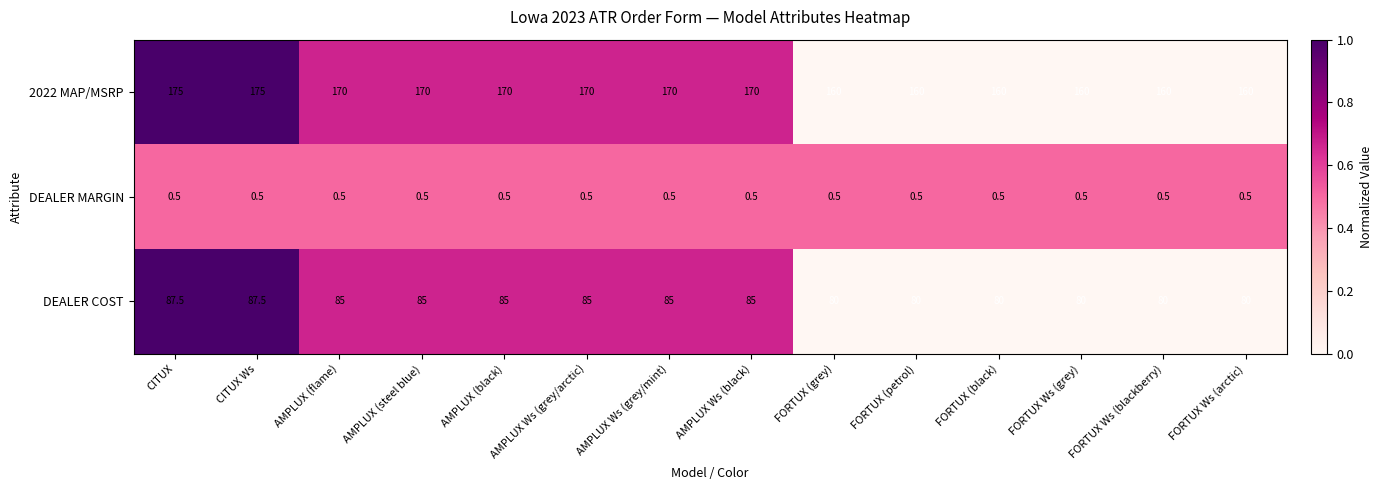

What is the difference between the maximum and minimum values in the 2022 MAP/MSRP series?

15.0